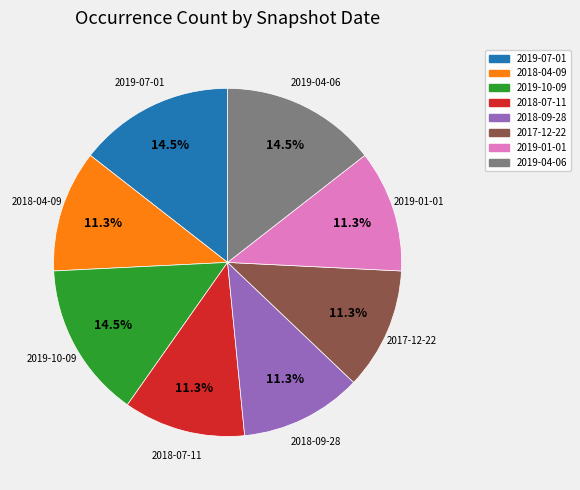

What is the total percentage of 2019-01-01 and 2019-04-06?

25.8%